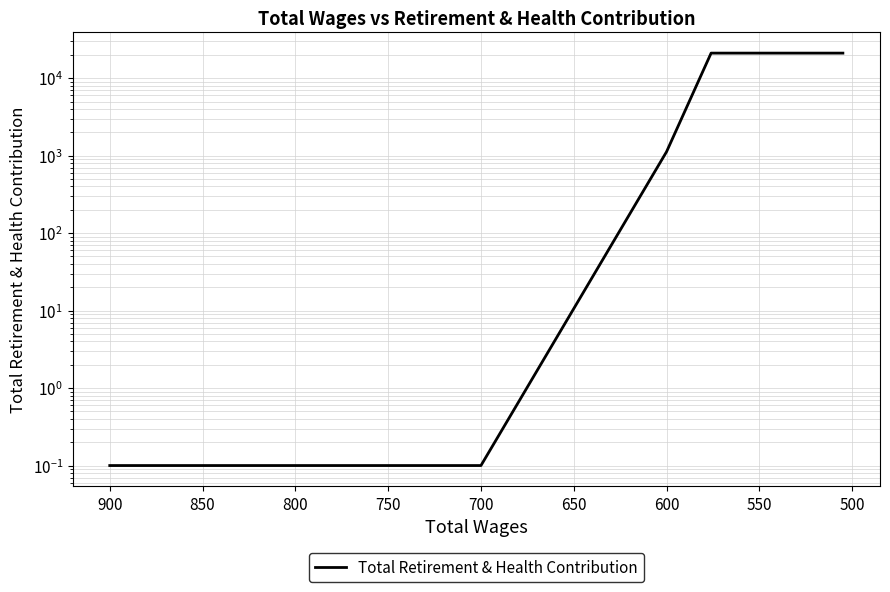

Count the number of data series in this chart.

1